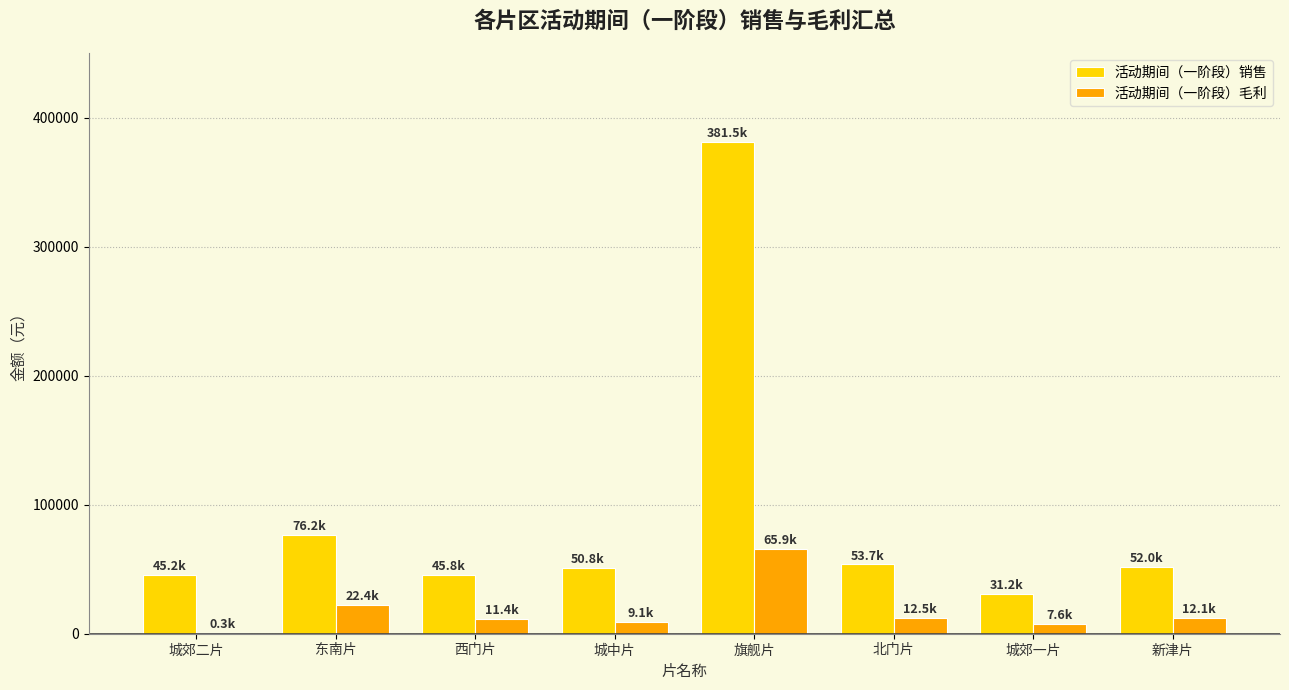

What is the highest value of the 活动期间（一阶段）毛利 series?

65926.0